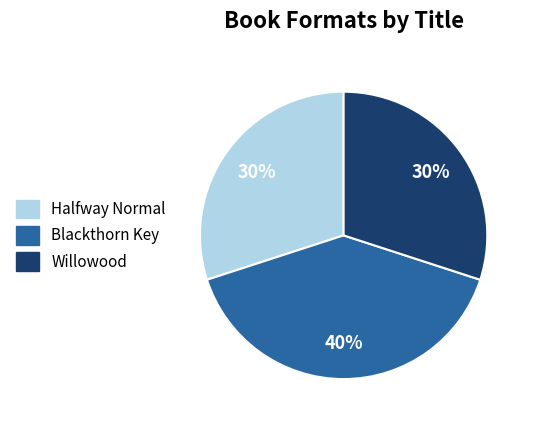

To the nearest percent, what is the difference between the largest and smallest slice percentages?

10%